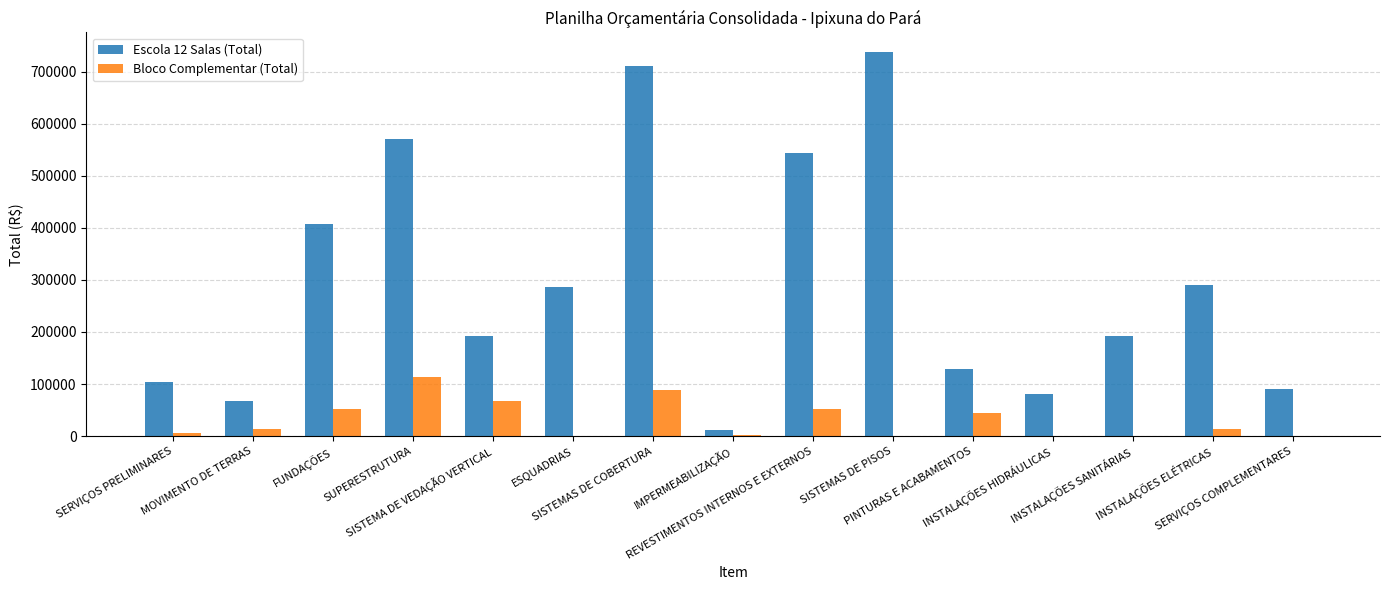

What is the sum of all Bloco Complementar (Total) values?

452122.6